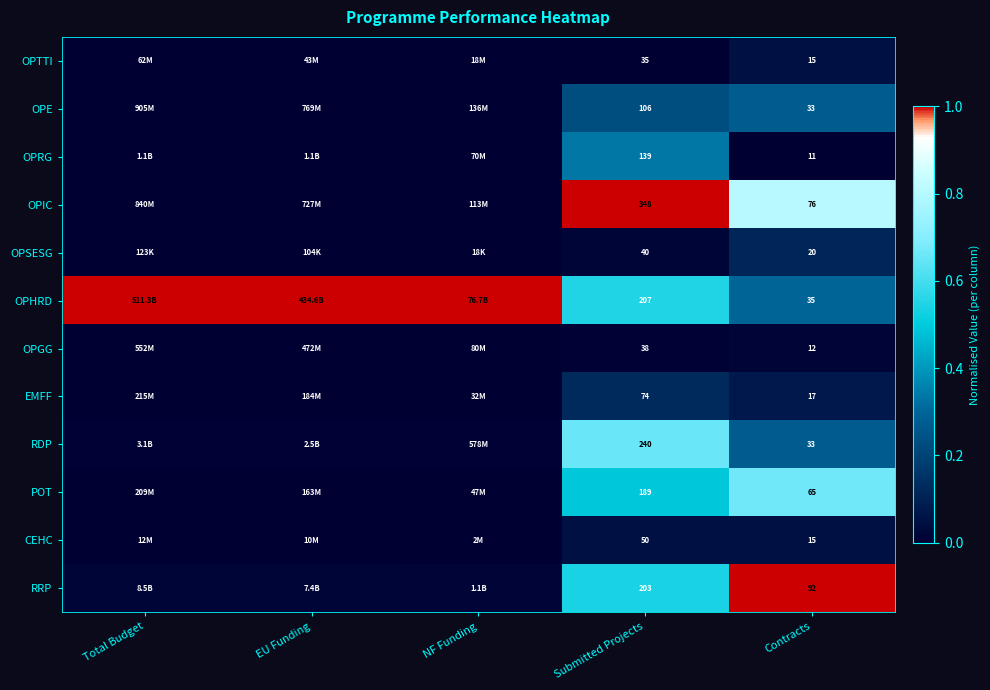

Rank the series at Total Budget from highest to lowest value.

OPHRD, RRP, RDP, OPRG, OPE, OPIC, OPGG, EMFF, POT, OPTTI, CEHC, OPSESG